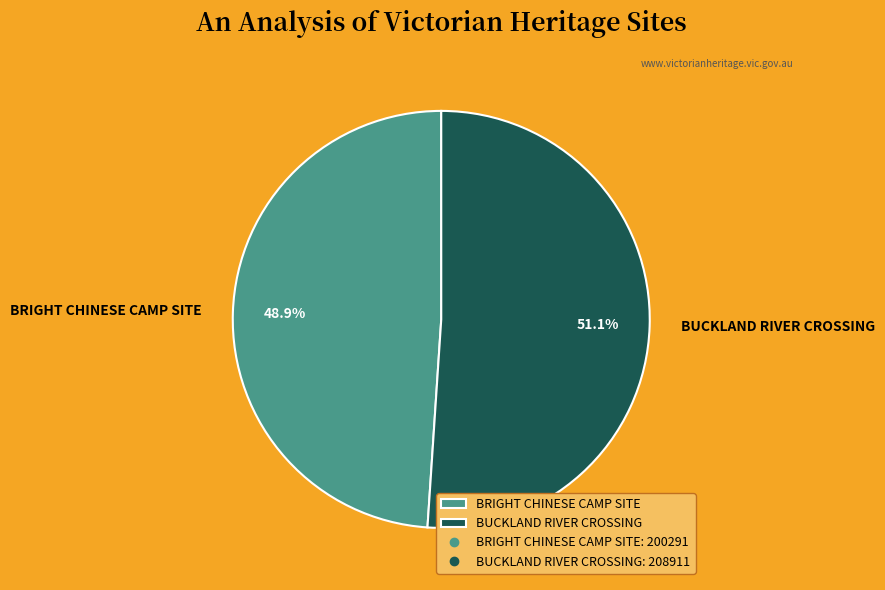

Is it true that BUCKLAND RIVER CROSSING is 51% of the pie?

True